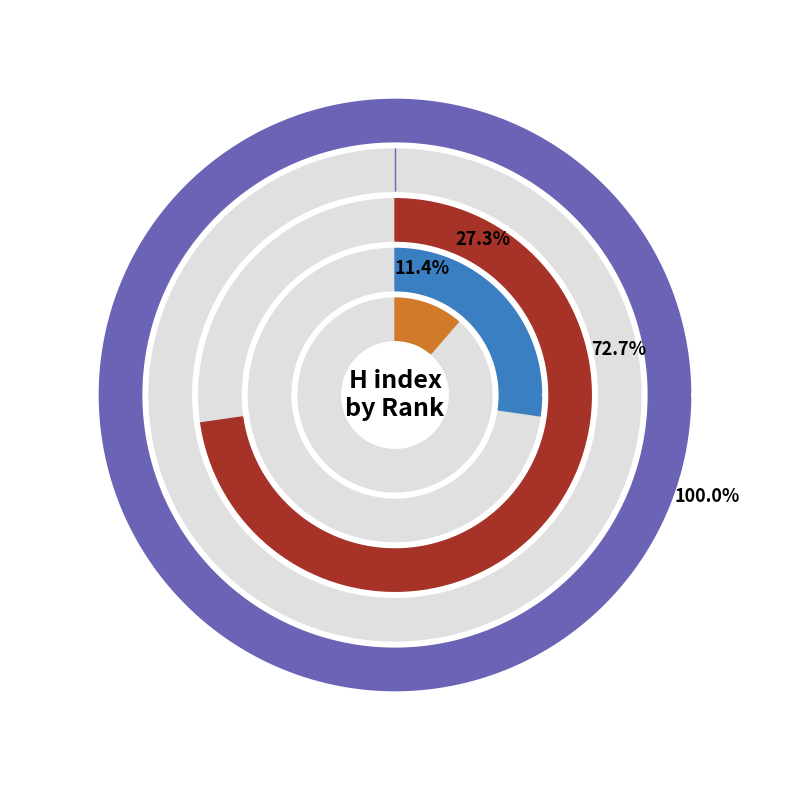

What is the smallest slice in the pie chart?

Rank 2